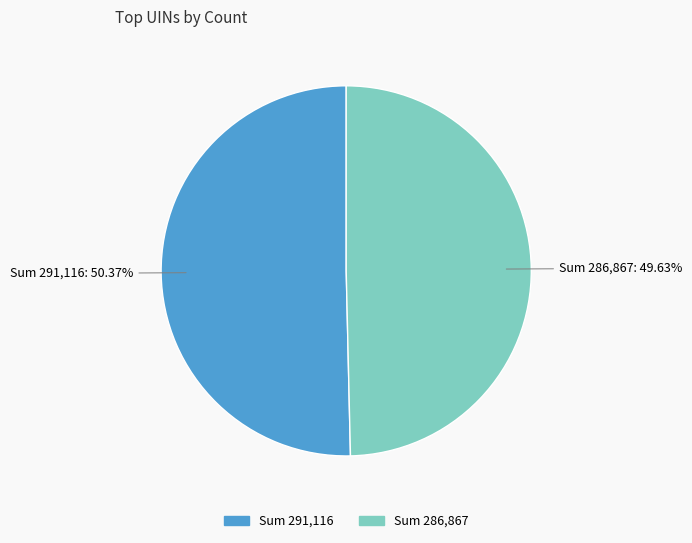

Is there a majority slice in this chart?

Yes